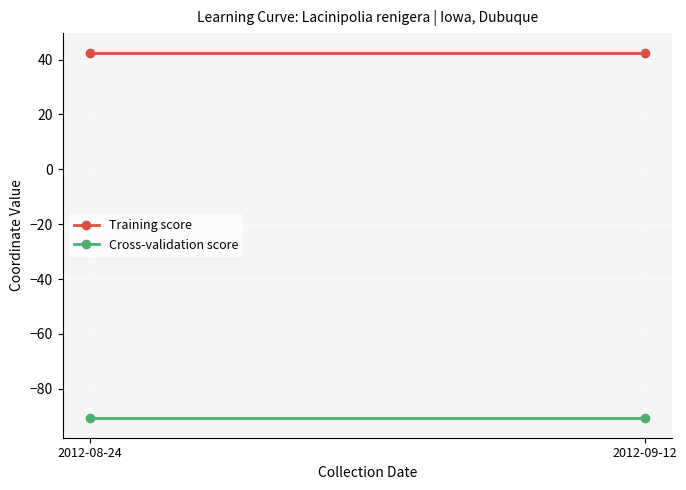

How many data points does each series have?

2